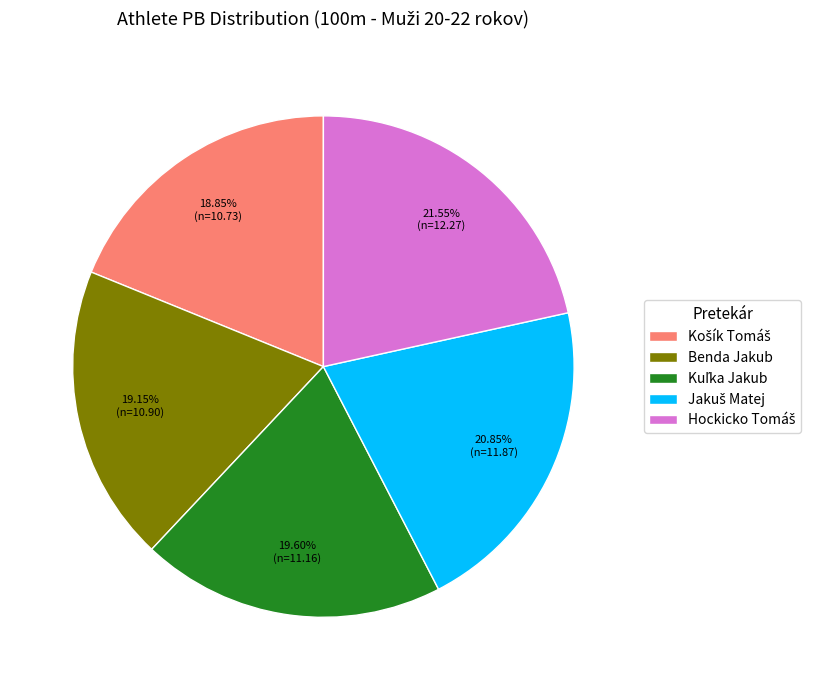

Does any single category account for the majority?

No